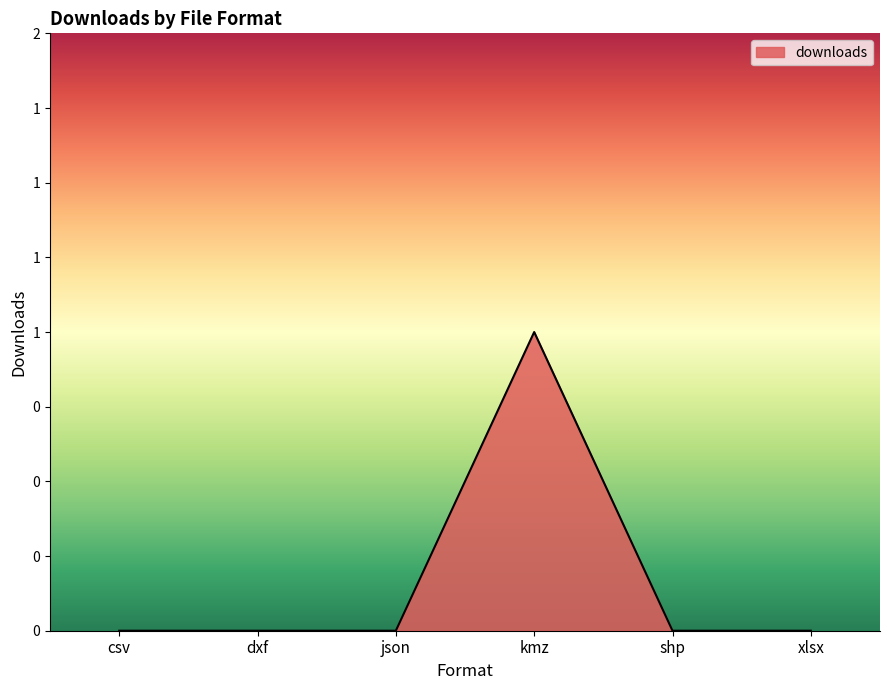

True or false: the data has more than 1 interior local peaks.

False